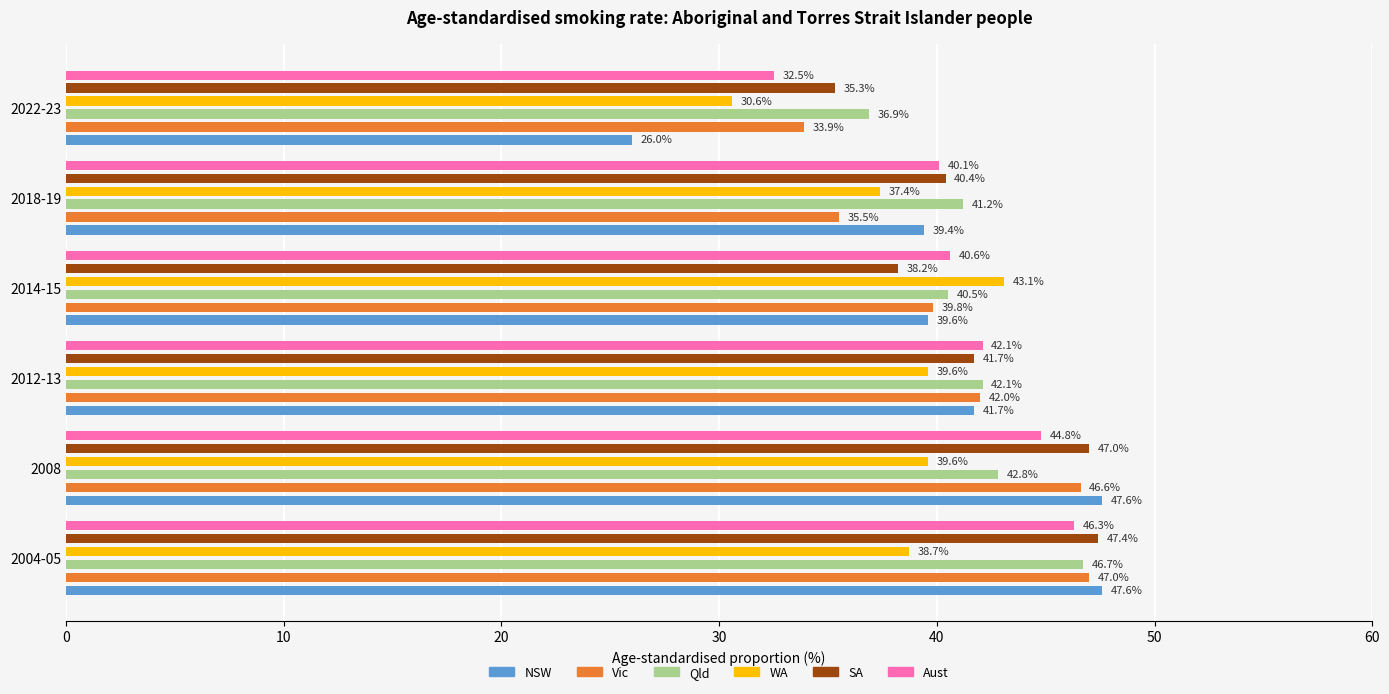

What is the sum of all SA values?

250.0